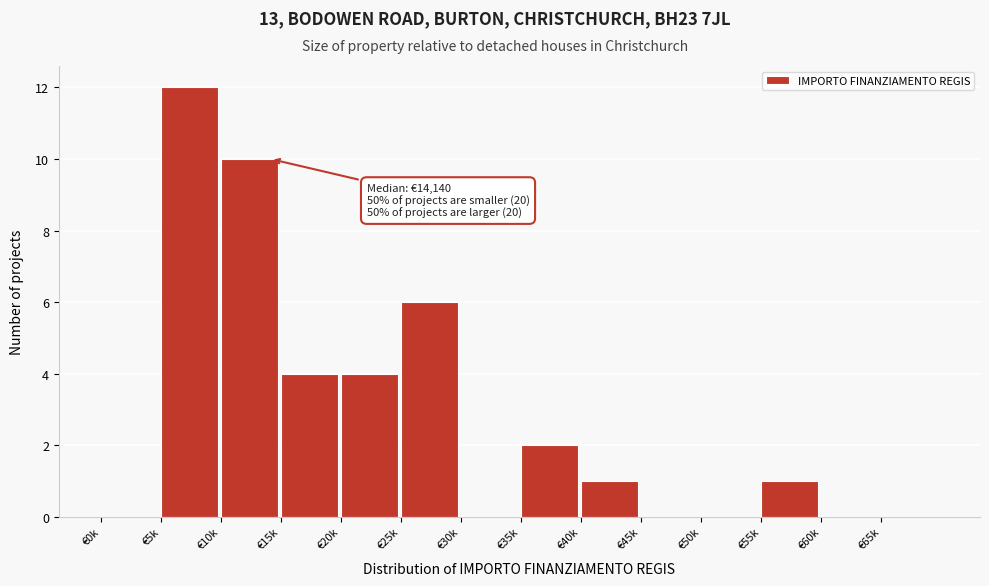

Reading left to right, extract all data points from this chart.

€0k=0	€5k=12	€10k=10	€15k=4	€20k=4	€25k=6	€30k=0	€35k=2	€40k=1	€45k=0	€50k=0	€55k=1	€60k=0	€65k=0